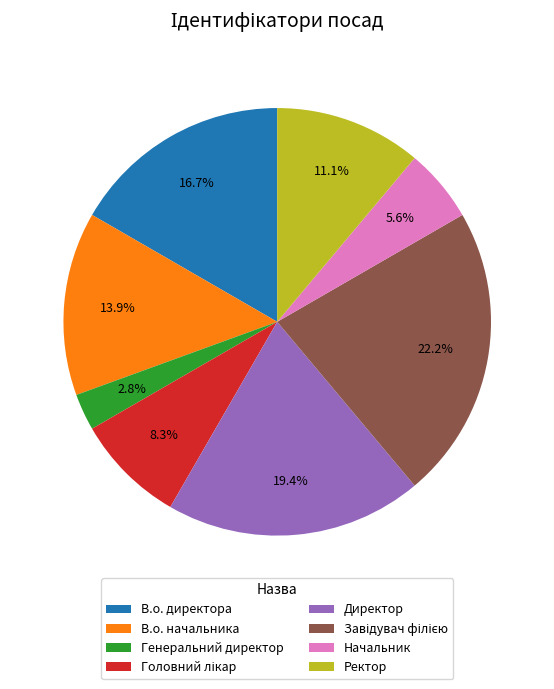

Which has a higher value, Ректор or В.о. директора?

В.о. директора